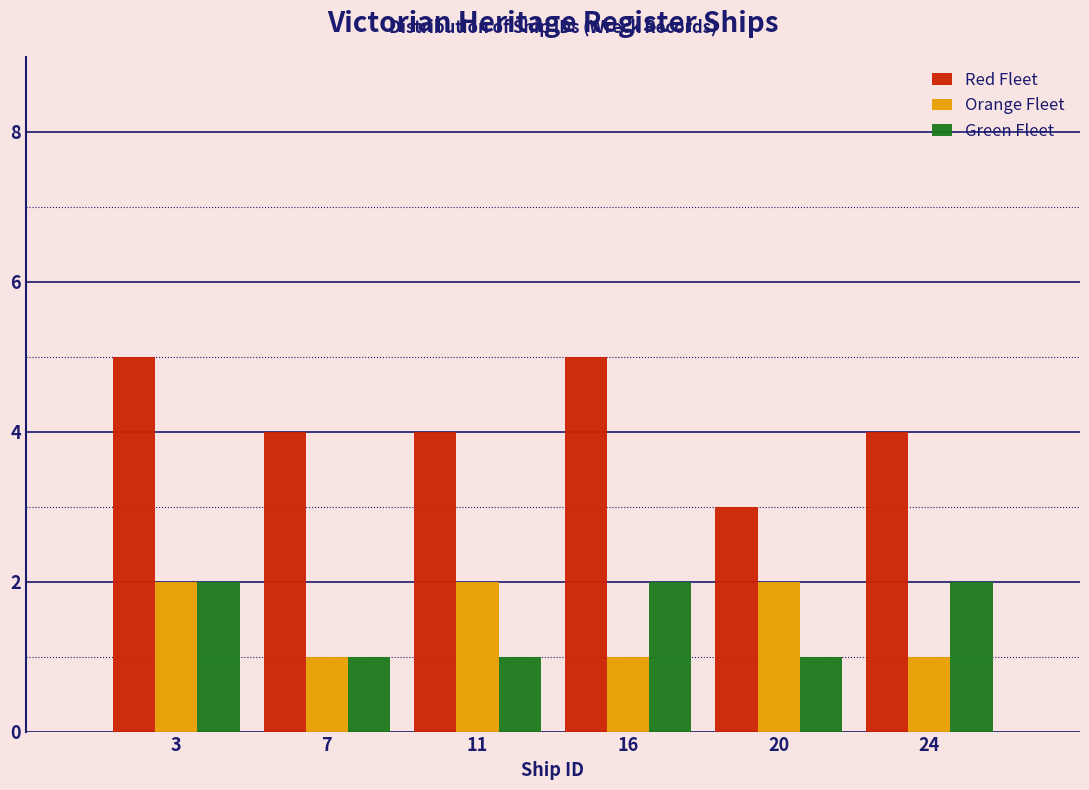

Reading left to right, what are all the values shown in this chart?

Red Fleet: 3=5	7=4	11=4	16=5	20=3	24=4
Orange Fleet: 3=2	7=1	11=2	16=1	20=2	24=1
Green Fleet: 3=2	7=1	11=1	16=2	20=1	24=2